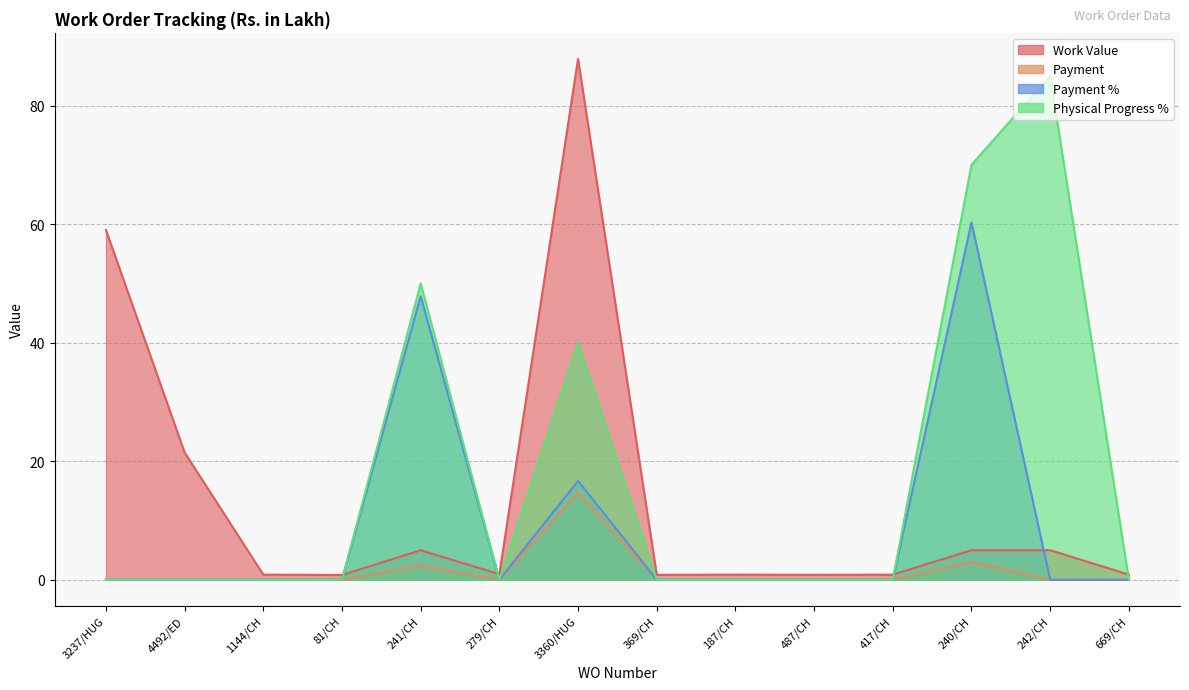

What is the label of the 1st point from the left?

3237/HUG